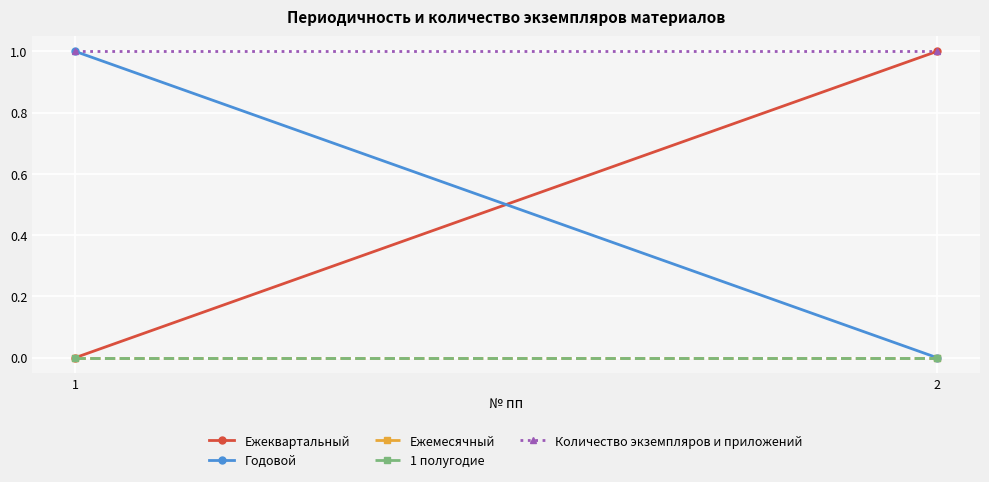

What is the total value across all series at 1?

2